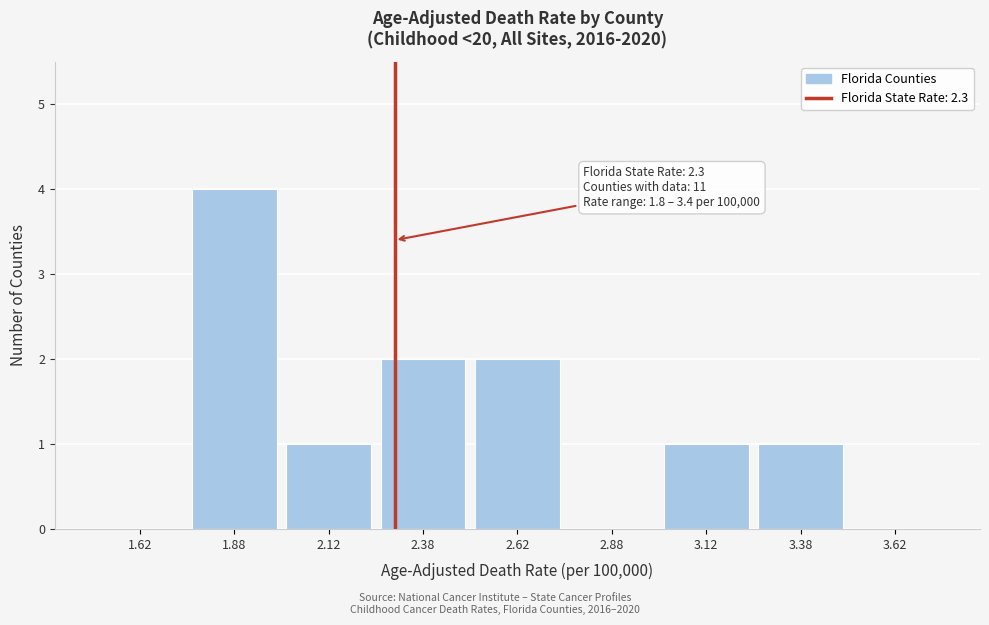

Over which range of the x-axis is the bar tallest?

1.75 to 2.00